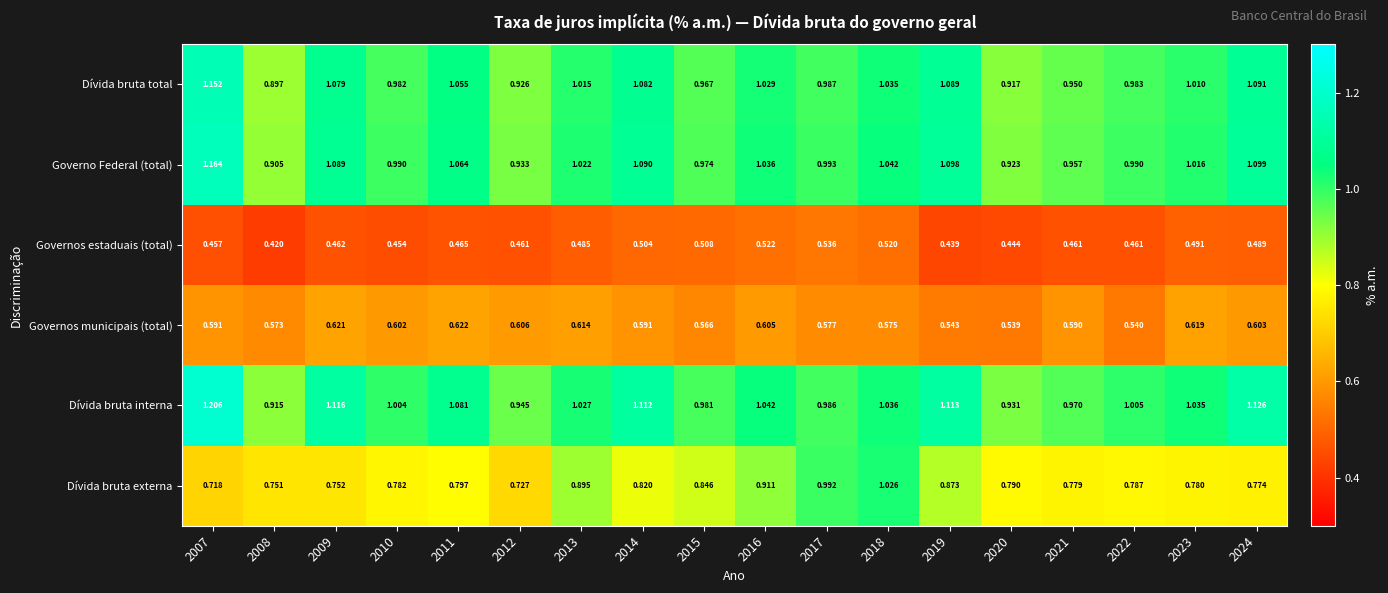

Which series changed the most between 2013 and 2020?

Dívida bruta externa